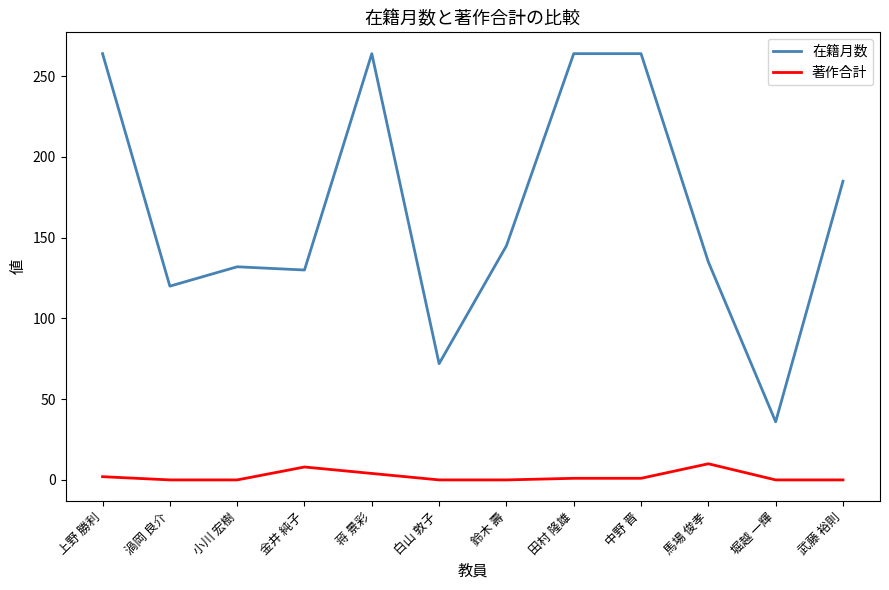

Where does the 在籍月数 series first go above 145?

上野 勝利